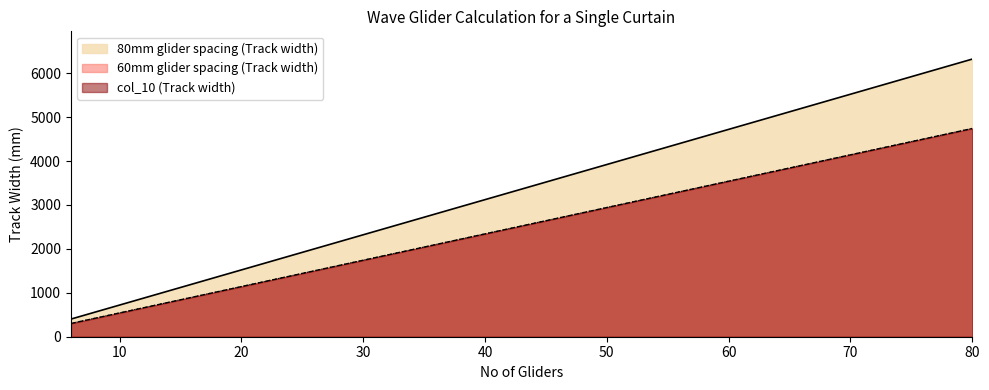

Reading right to left, extract all data points from this chart.

80mm glider spacing (Track width): 80=6321	78=6161	76=6001	74=5841	72=5681	70=5521	68=5361	66=5201	64=5041	62=4881	60=4721	58=4561	56=4401	54=4241	52=4081	50=3921	48=3761	46=3601	44=3441	42=3281	40=3121	38=2961	36=2801	34=2641	32=2481	30=2321	28=2161	26=2001	24=1841	22=1681	20=1521	18=1361	16=1201	14=1041	12=881	10=721	8=561	6=401
60mm glider spacing (Track width): 80=4741	78=4621	76=4501	74=4381	72=4261	70=4141	68=4021	66=3901	64=3781	62=3661	60=3541	58=3421	56=3301	54=3181	52=3061	50=2941	48=2821	46=2701	44=2581	42=2461	40=2341	38=2221	36=2101	34=1981	32=1861	30=1741	28=1621	26=1501	24=1381	22=1261	20=1141	18=1021	16=901	14=781	12=661	10=541	8=421	6=301
col_10: 80=4743	78=4623	76=4503	74=4383	72=4263	70=4143	68=4023	66=3903	64=3783	62=3663	60=3543	58=3423	56=3303	54=3183	52=3063	50=2943	48=2823	46=2703	44=2583	42=2463	40=2343	38=2223	36=2103	34=1983	32=1863	30=1743	28=1623	26=1503	24=1383	22=1263	20=1143	18=1023	16=903	14=783	12=663	10=543	8=423	6=303